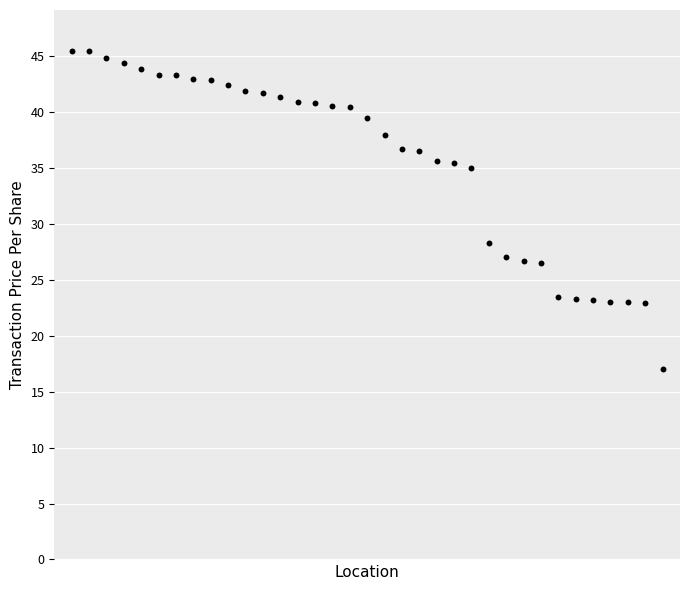

What Y value in the scatter plot is closest to 31?

28.3